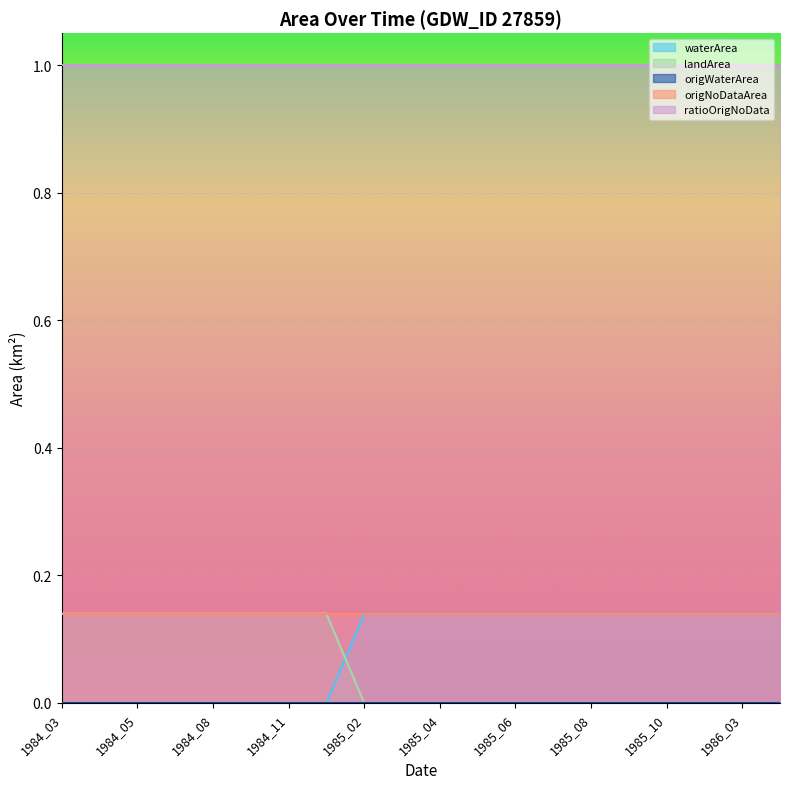

At which label does landArea reach its minimum?

1985_02